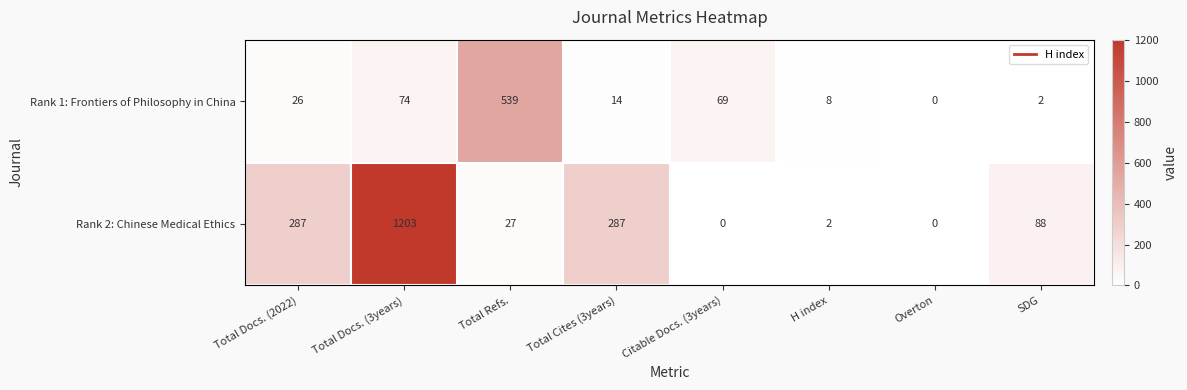

What is the difference between the maximum and minimum values in the Rank 2: Chinese Medical Ethics series?

1203